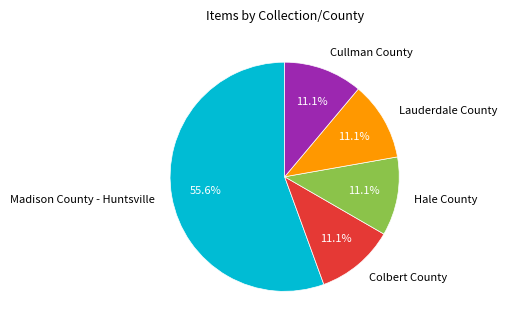

How many segments does this pie chart have?

5